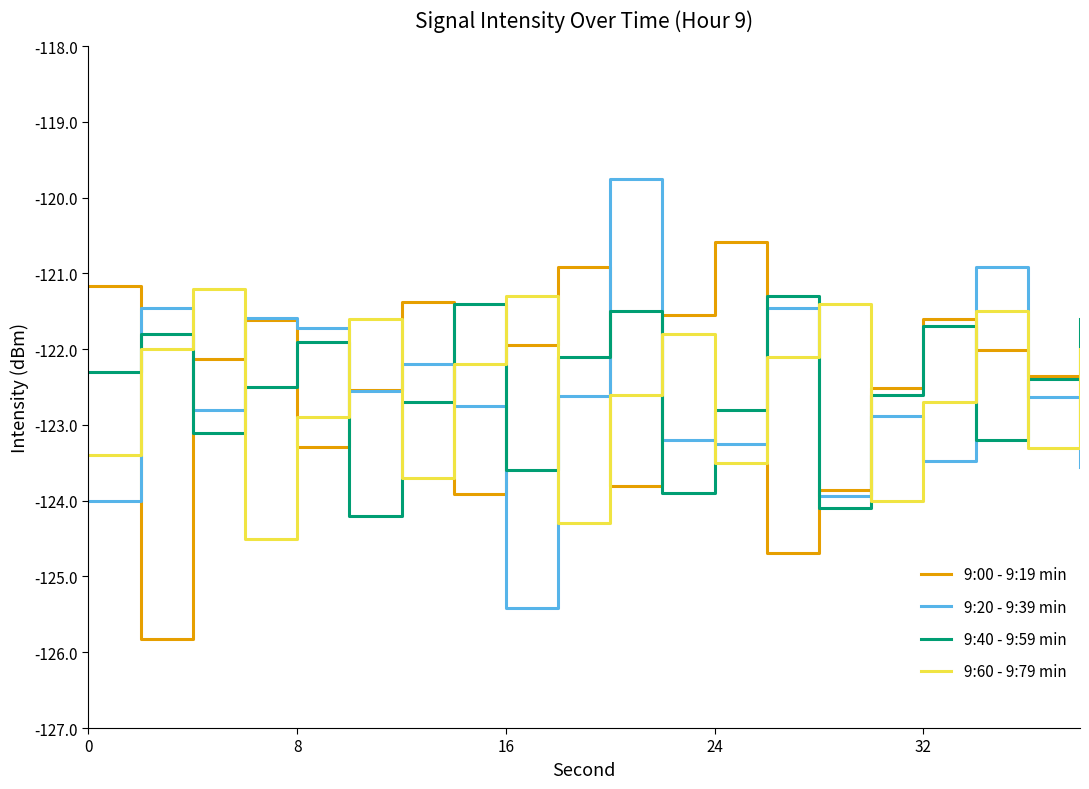

Is this an area chart (filled region under the line)?

No